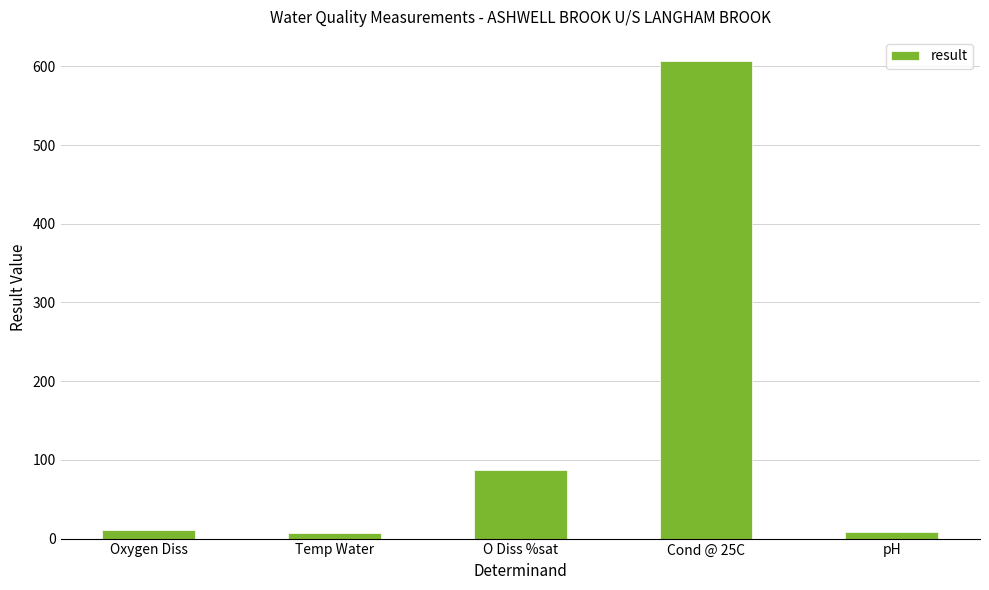

What is the smallest value displayed?

6.8